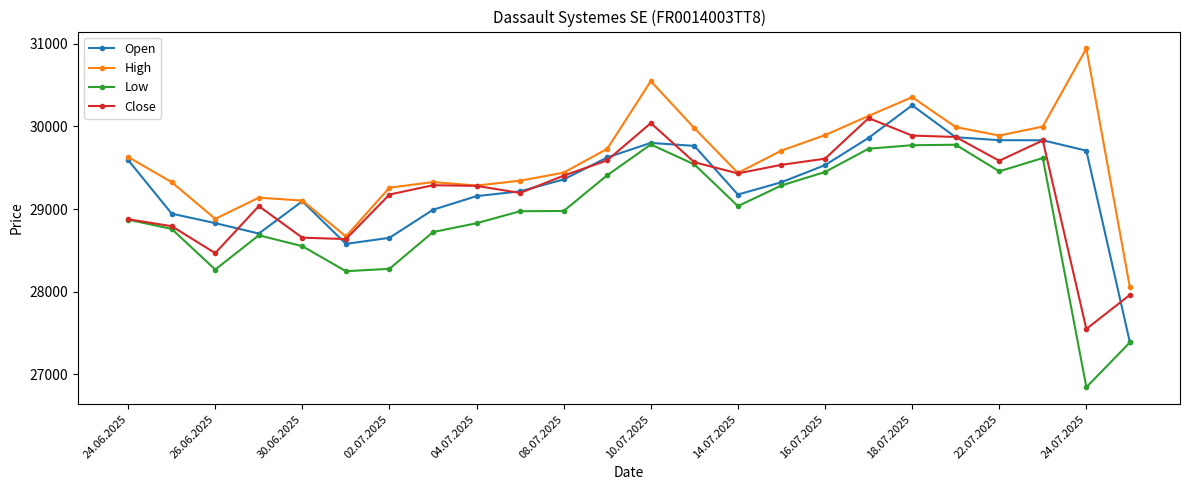

True or false: High has more than 1 points higher than both neighbors.

True